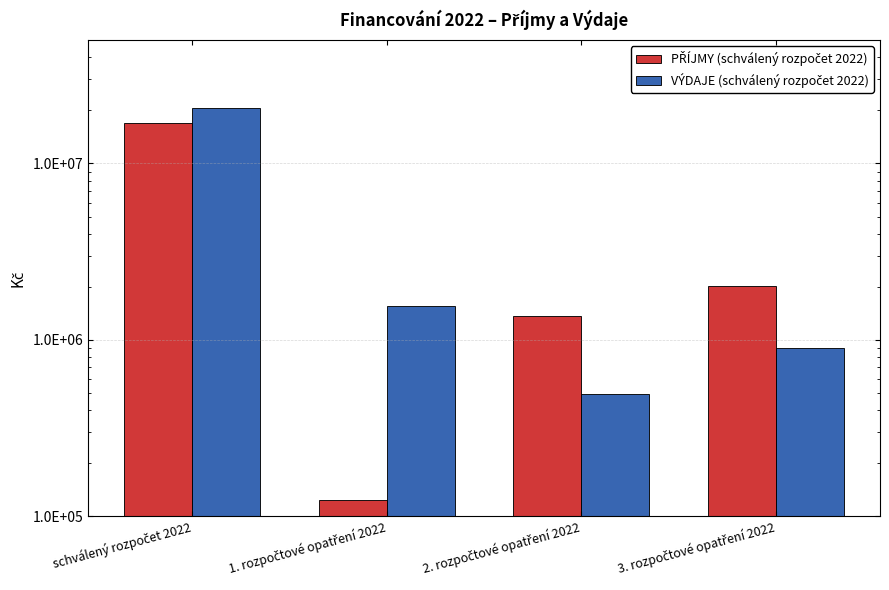

The value of PŘÍJMY (schválený rozpočet 2022) at 1. rozpočtové opatření 2022 is 124000. True or false?

True